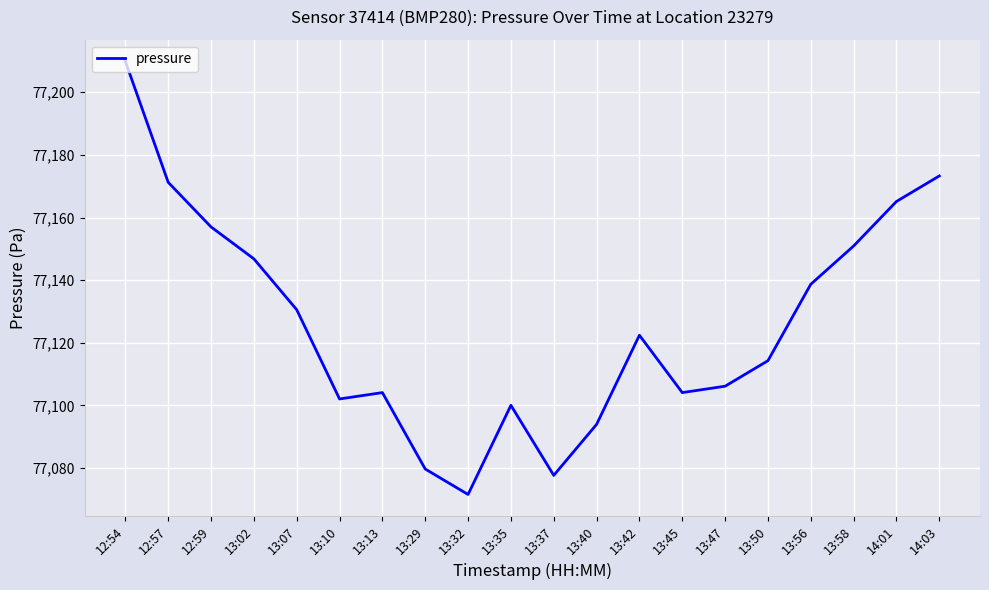

At which category does the chart reach its minimum across all series?

13:32